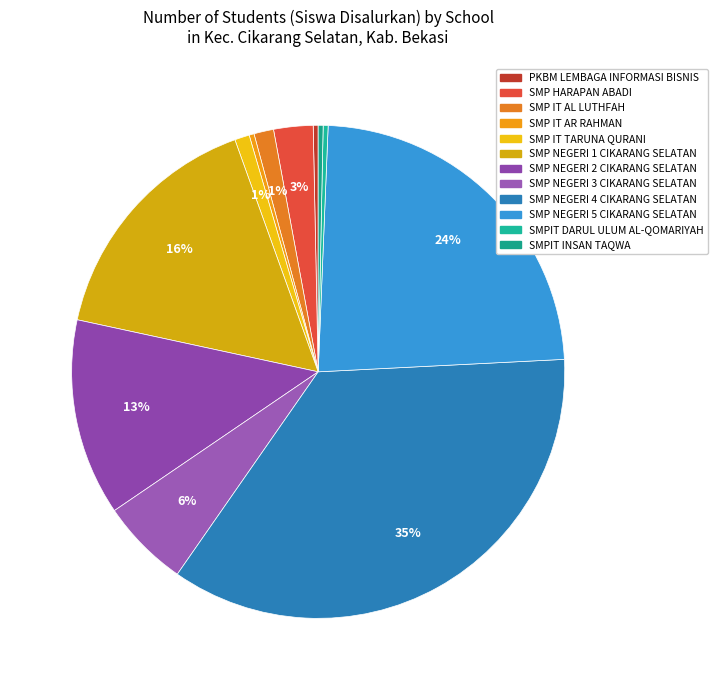

True or false: SMP IT AL LUTHFAH accounts for 1% of the total.

True